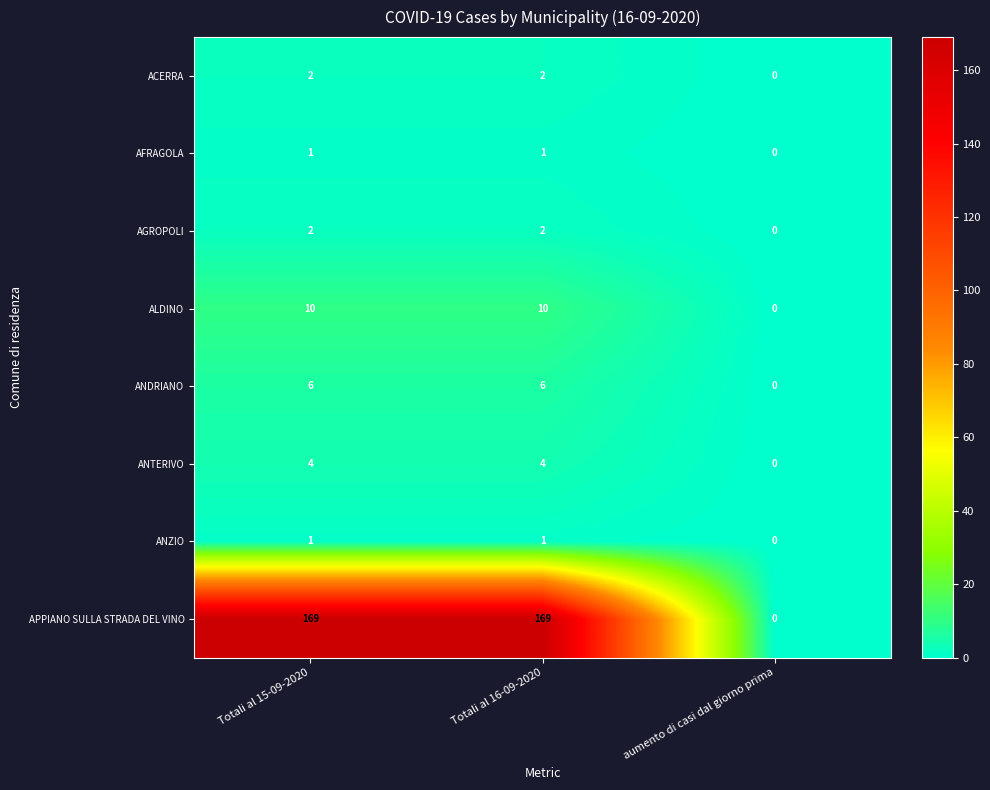

Which category has the lowest value across all series?

aumento di casi dal giorno prima